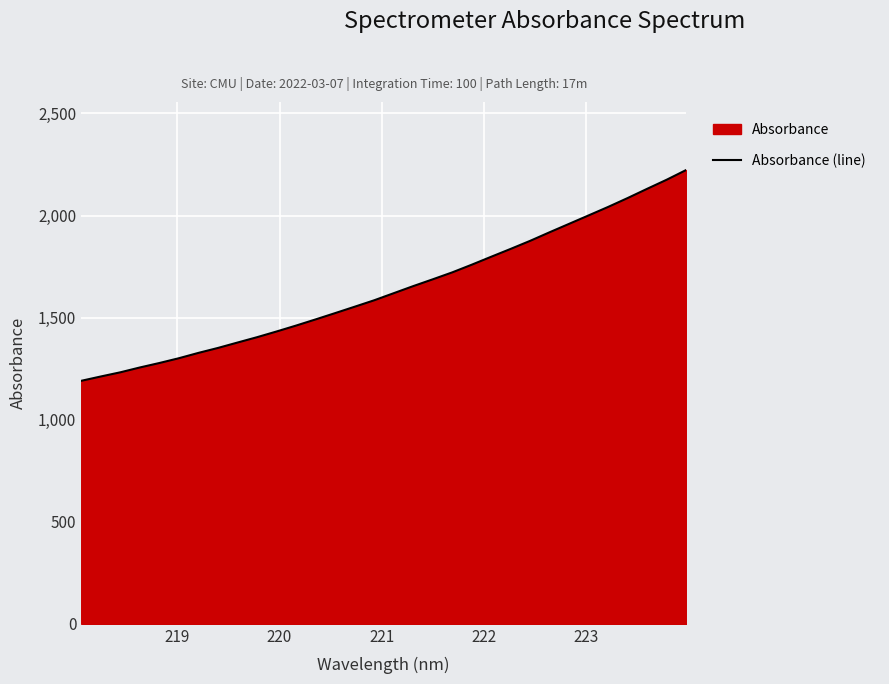

True or false: there are more than 0 points higher than both neighbors.

False